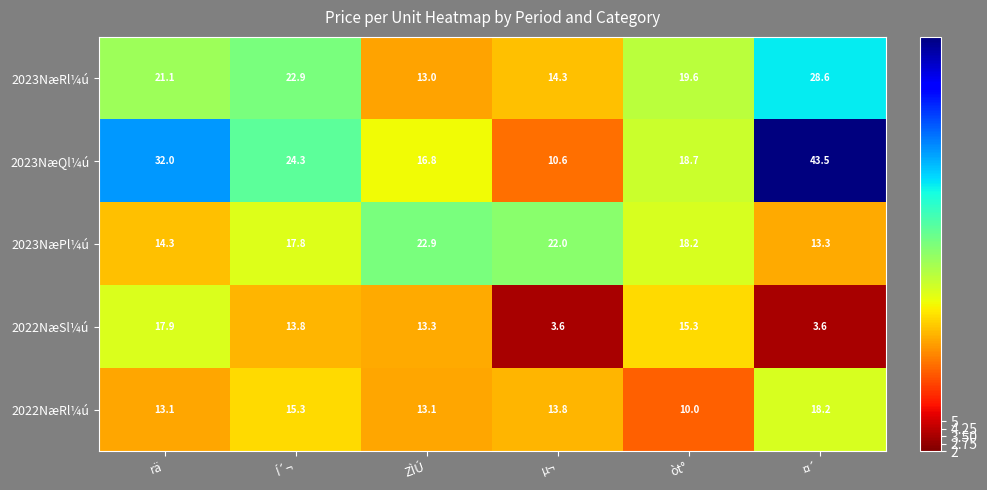

Read the 2022NæSl¼ú value at òt°.

15.3